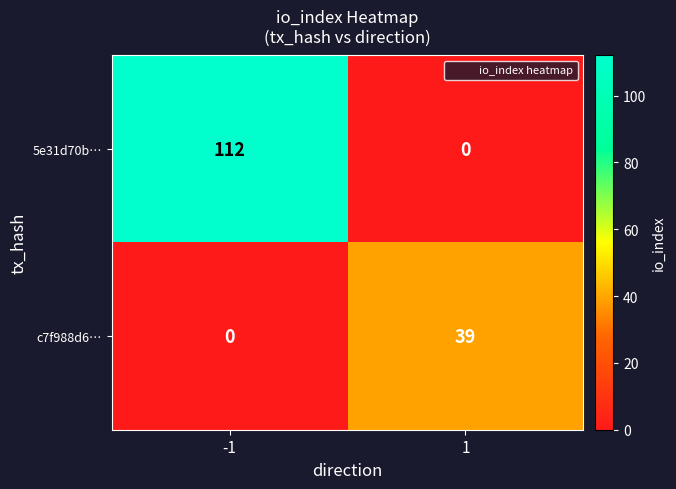

What is the difference between the c7f988d6… values at 1 and -1?

39